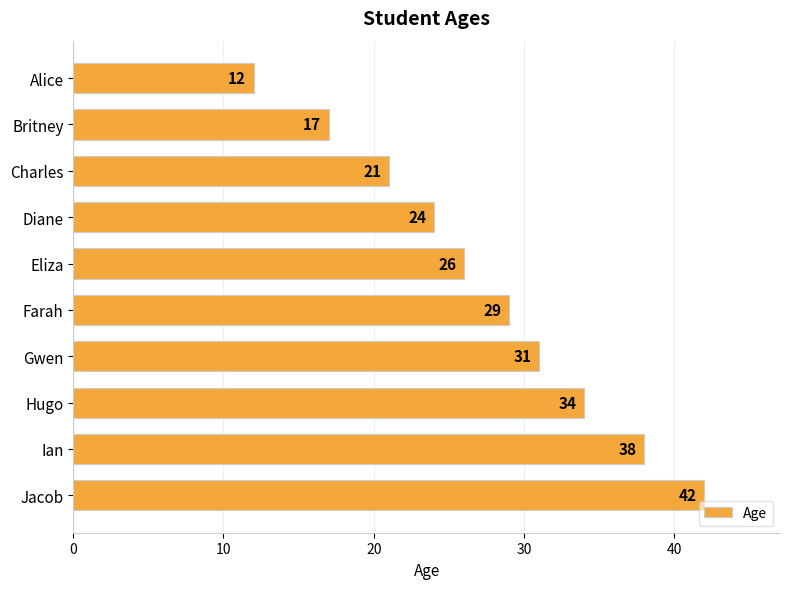

Is it true that the value at Jacob is 42?

True